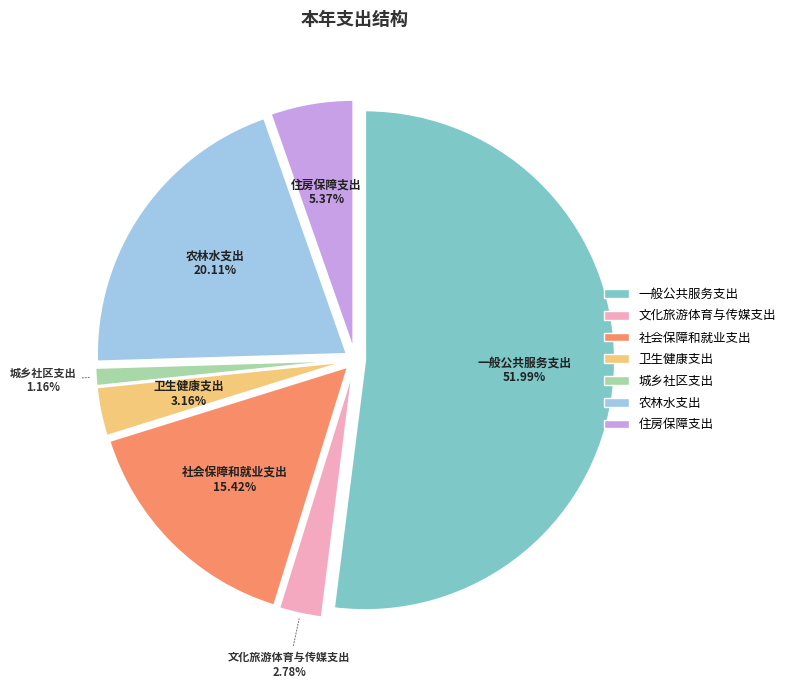

What is the largest slice in the pie chart?

一般公共服务支出